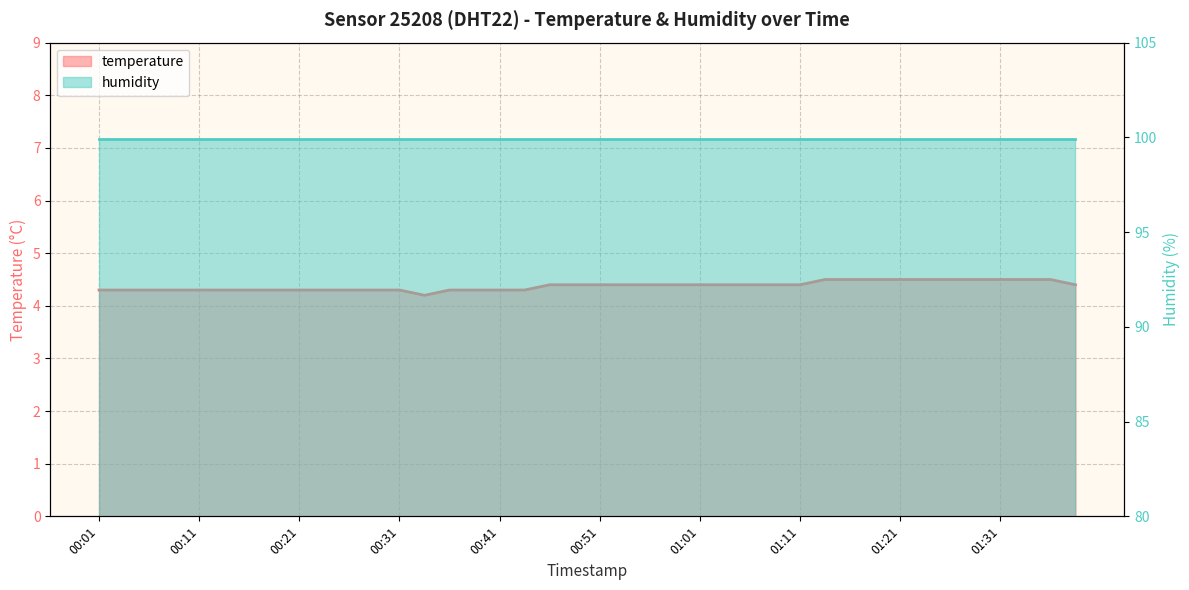

What is the maximum value shown in the chart?

4.5